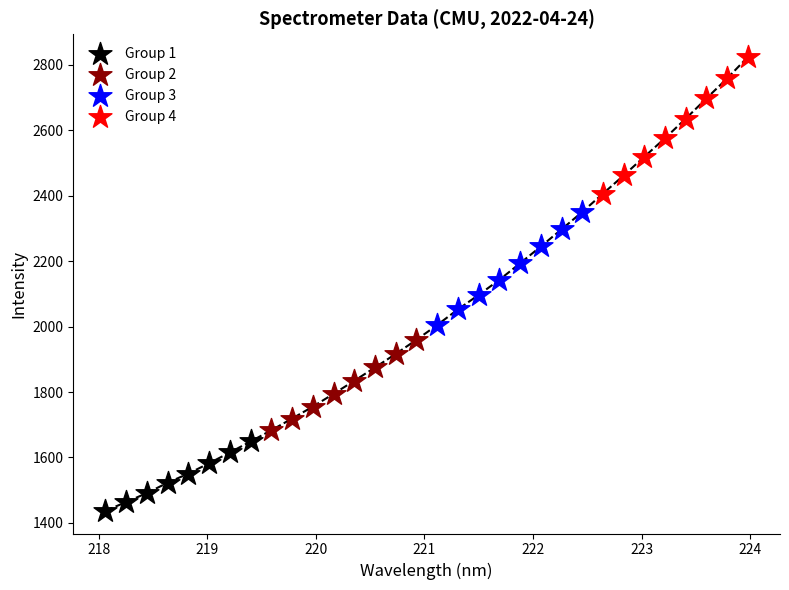

Which series contains the lowest Y value?

Group 1